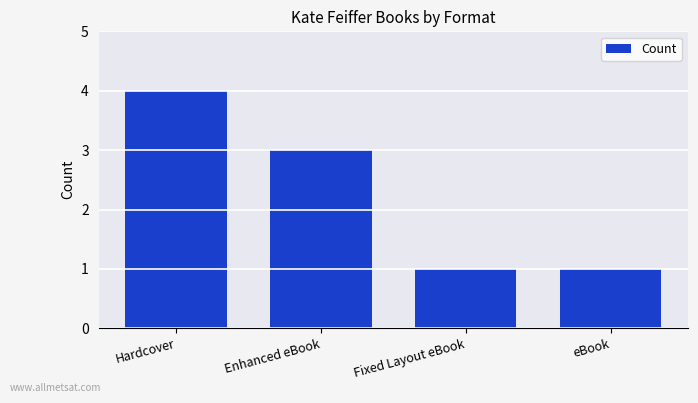

Which has a higher value, Enhanced eBook or eBook?

Enhanced eBook